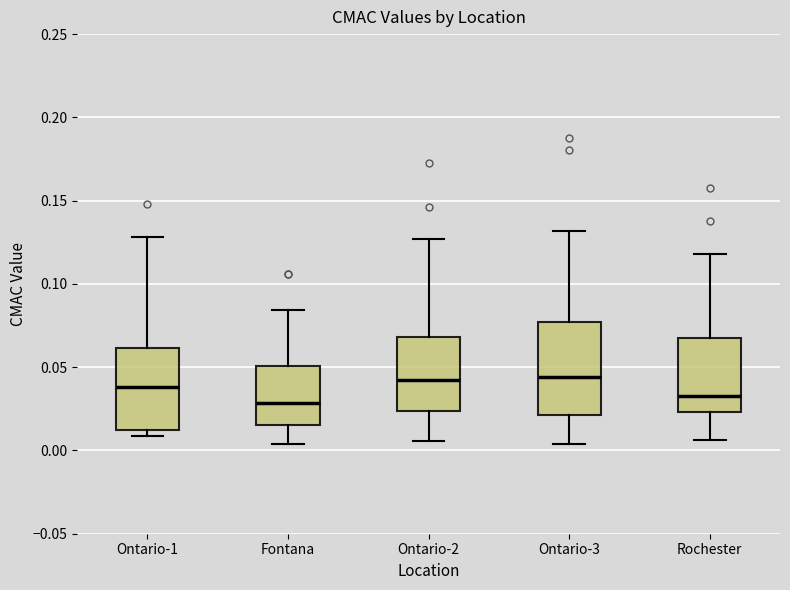

Reading left to right, read every box against the y-axis: the position of its median line, the range the box covers, and the ends of its whiskers. The values are not printed on the chart, so give them approximately, as read against the axis.

Ontario-1: median 0.040, box 0.010 to 0.060, whiskers 0.010 (just below the box's lower edge) to 0.130
Fontana: median 0.030, box 0.015 to 0.050, whiskers 0.005 to 0.085
Ontario-2: median 0.040, box 0.025 to 0.070, whiskers 0.005 to 0.125
Ontario-3: median 0.045, box 0.020 to 0.075, whiskers 0.005 to 0.130
Rochester: median 0.035, box 0.025 to 0.065, whiskers 0.005 to 0.120